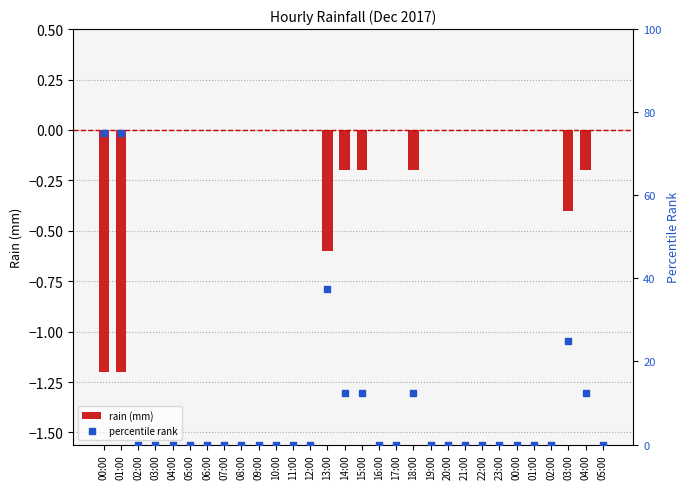

Is the value of rain (mm) at 20:00 greater than the value of percentile rank at 21:00?

No